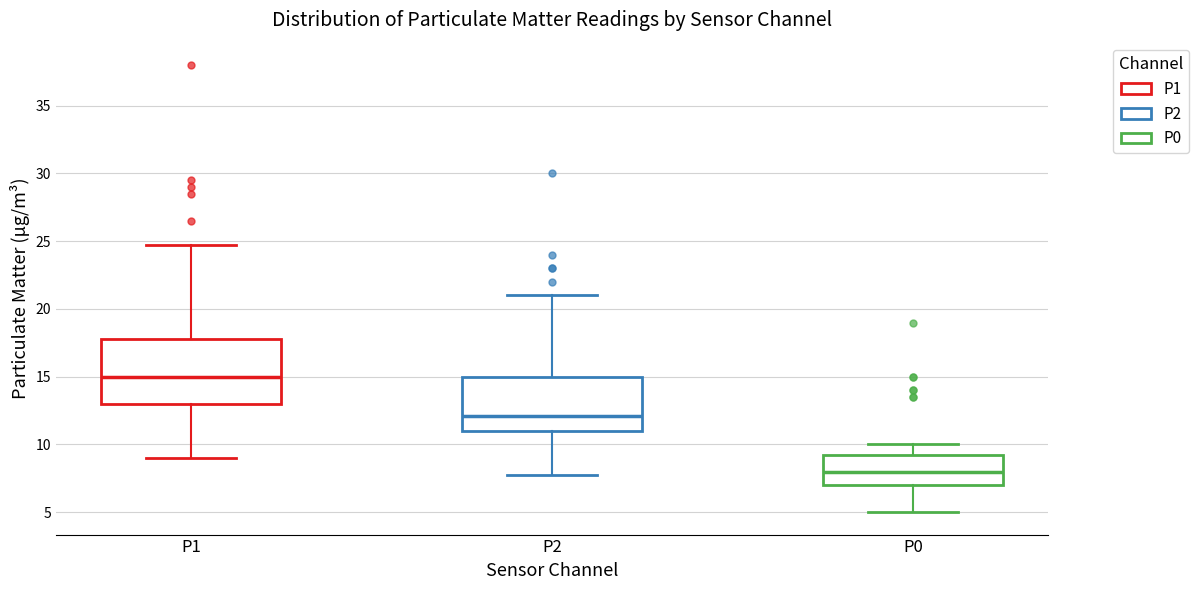

Reading left to right, transcribe this box plot: for each box, give where its median line is, the range the box spans, and where its two whiskers end, as read against the y-axis. The values are not printed on the chart, so give them approximately, as read against the axis.

P1: median 15, box 13 to 18, whiskers 9 to 25
P2: median 12, box 11 to 15, whiskers 8 to 21
P0: median 8, box 7 to 9, whiskers 5 to 10